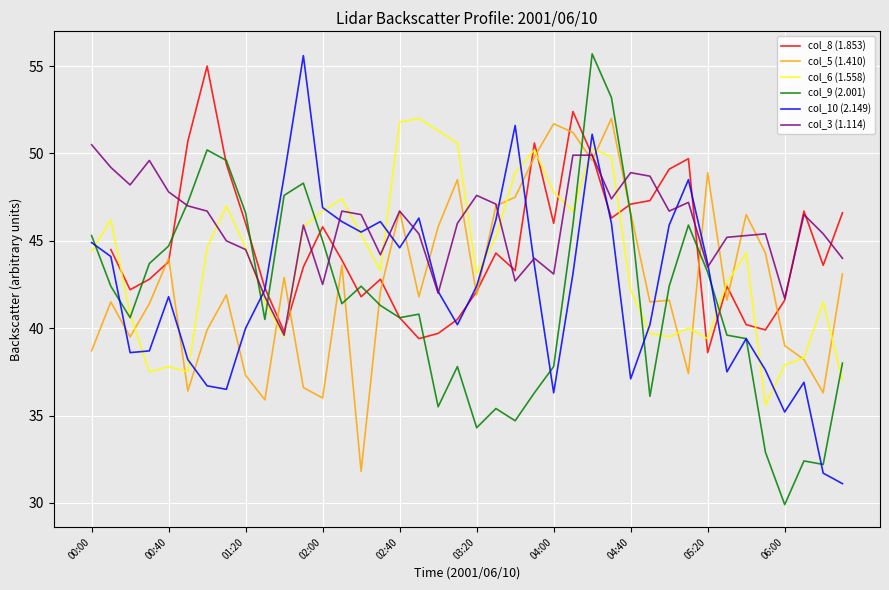

How many interior local peaks does the col_5 (1.410) series have?

12